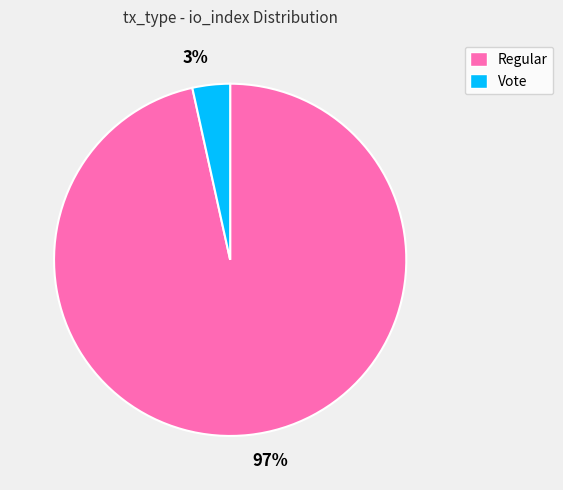

What is the smallest slice in the pie chart?

Vote